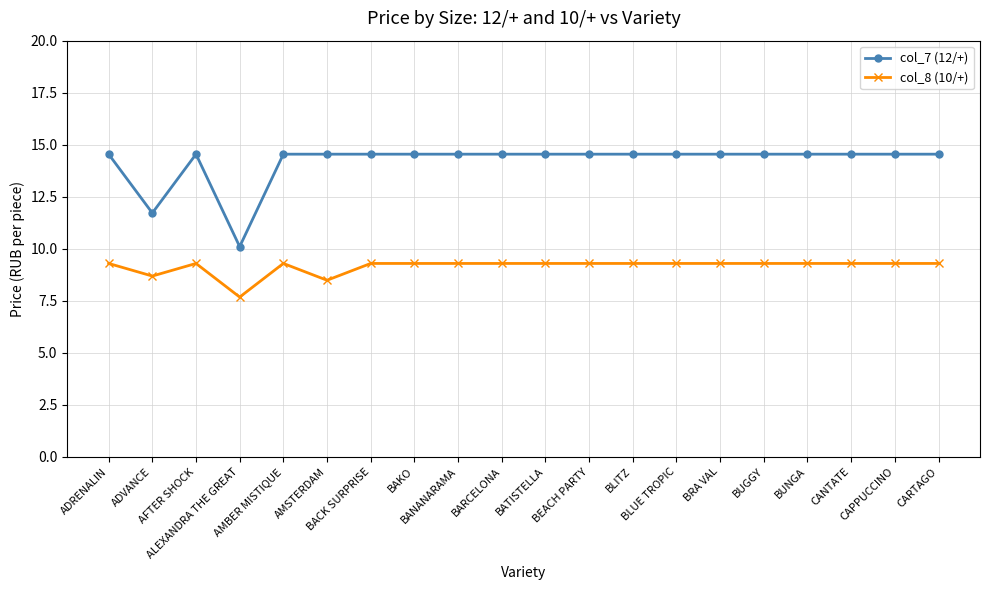

Is this an area chart (filled region under the line)?

No